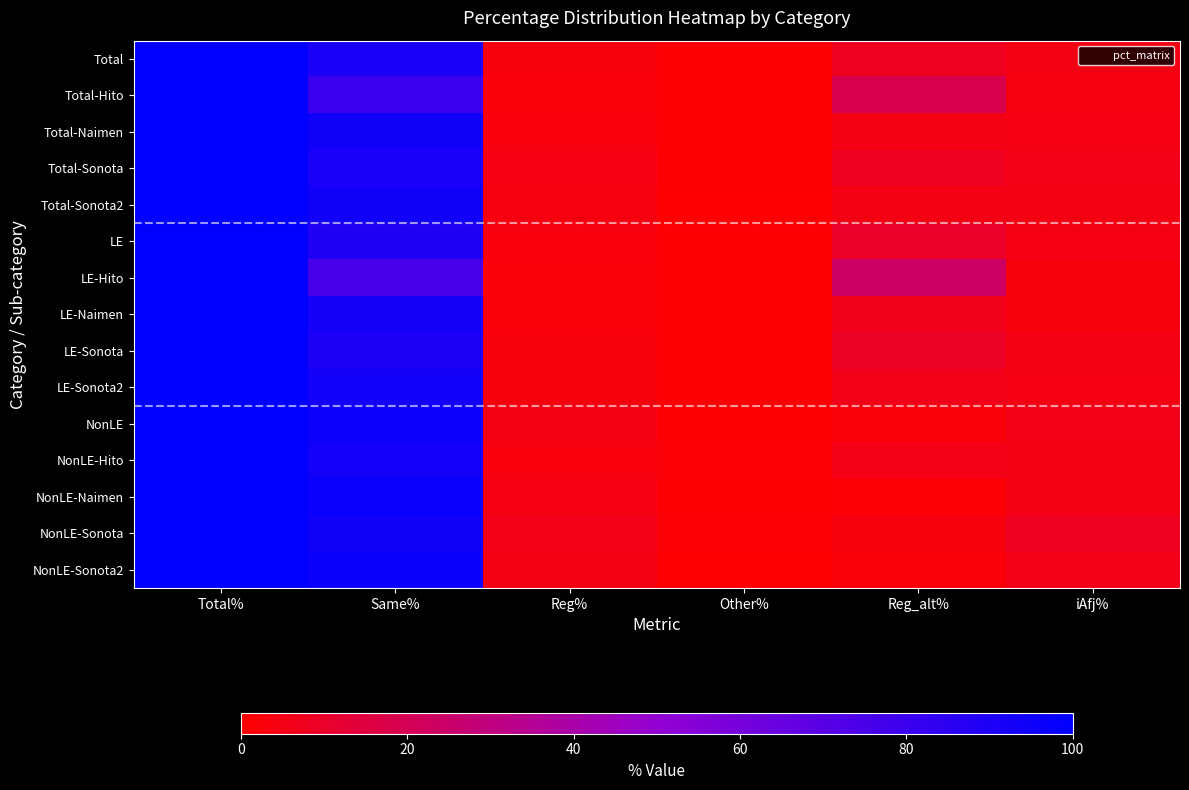

What is the greatest value displayed?

100.0